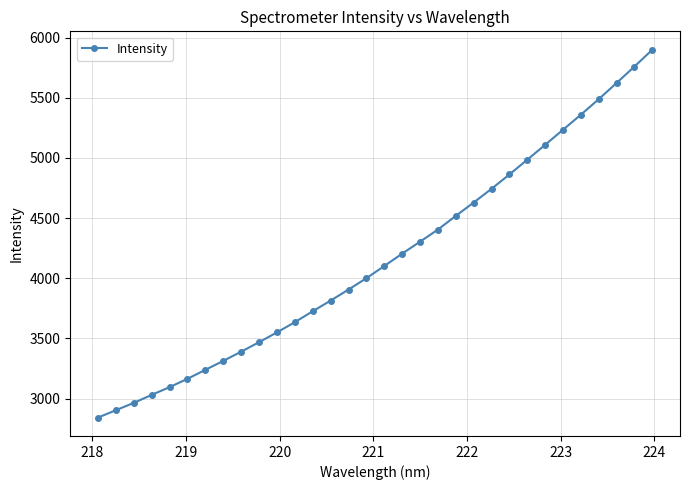

What is the difference between the second highest and minimum values?

2917.1